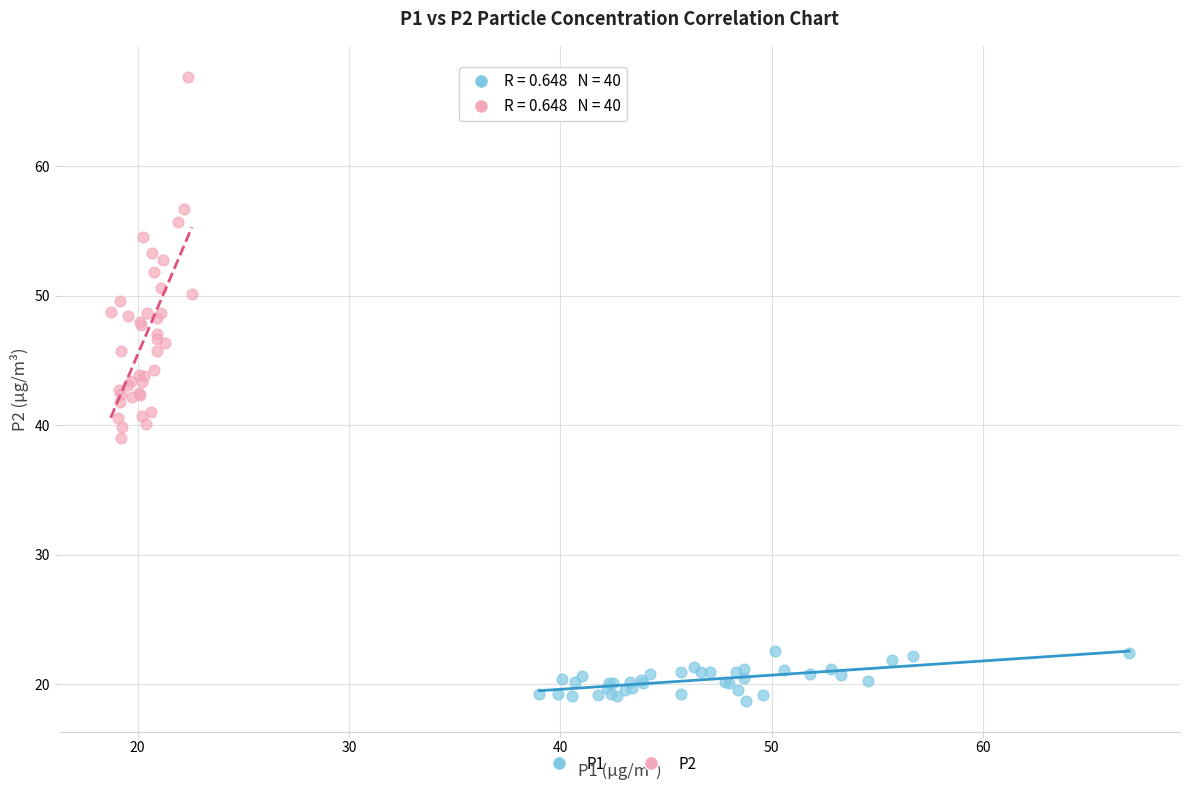

Which series contains the lowest Y value?

P1